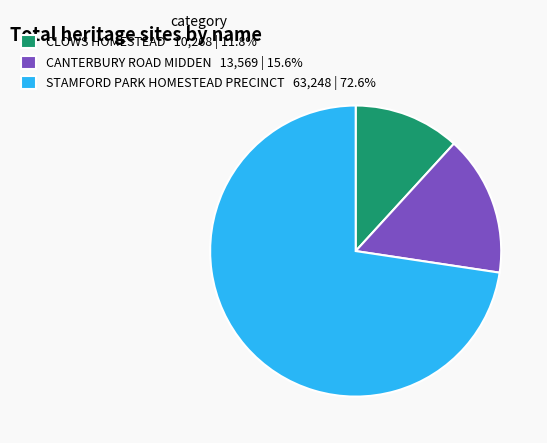

Approximately how many times larger is the value at STAMFORD PARK HOMESTEAD PRECINCT compared to CANTERBURY ROAD MIDDEN?

4.7